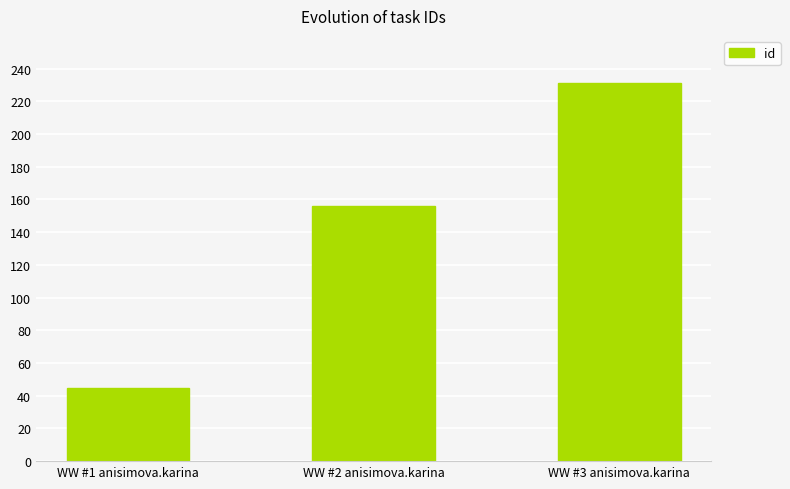

Rank the categories by value from highest to lowest.

WW #3 anisimova.karina, WW #2 anisimova.karina, WW #1 anisimova.karina